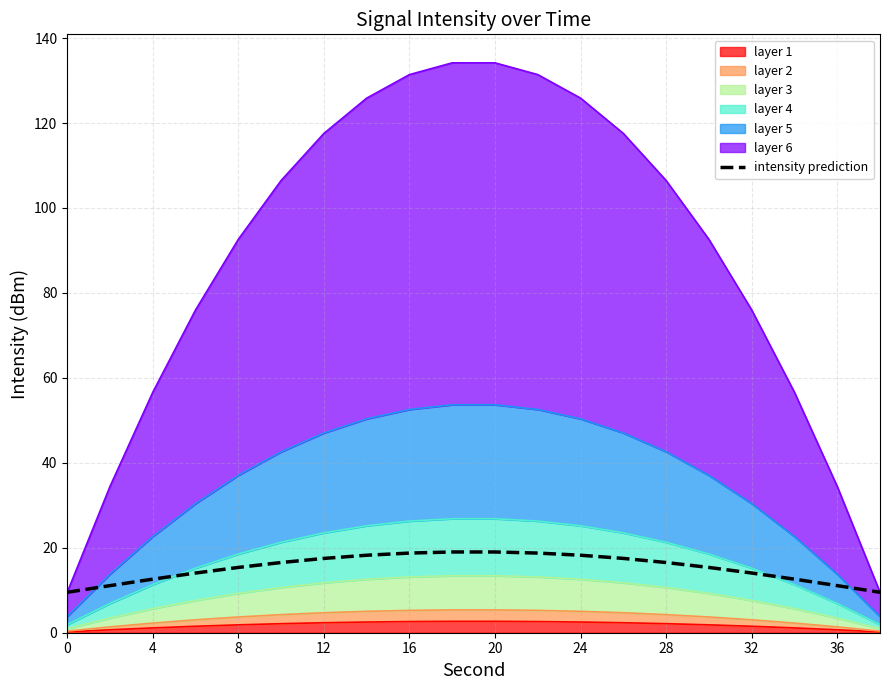

The value at 24 is 7.6. True or false?

False